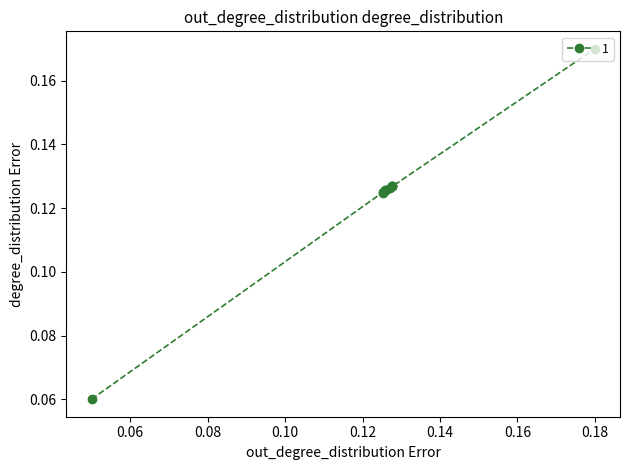

What is the sum of all values?

1.2